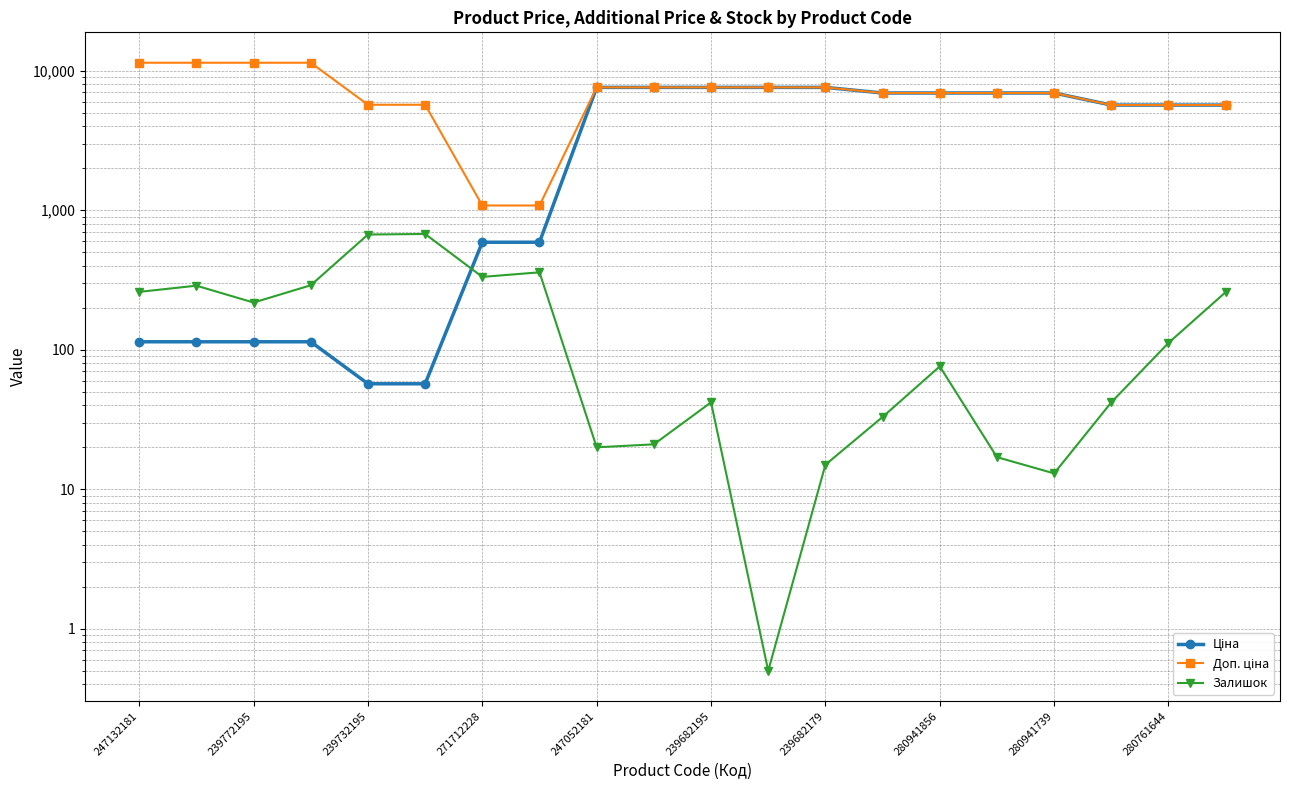

True or false: Доп. ціна has a value of 7409.8 at 17.

False